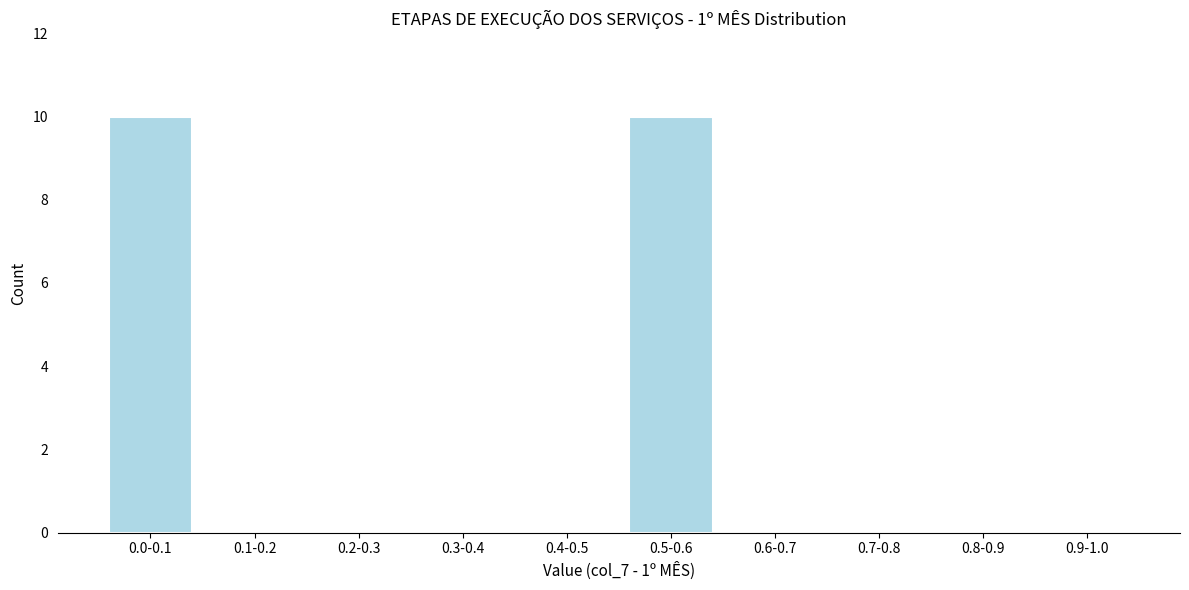

Reading right to left, what are all the values shown in this chart?

0.9-1.0=0	0.8-0.9=0	0.7-0.8=0	0.6-0.7=0	0.5-0.6=10	0.4-0.5=0	0.3-0.4=0	0.2-0.3=0	0.1-0.2=0	0.0-0.1=10